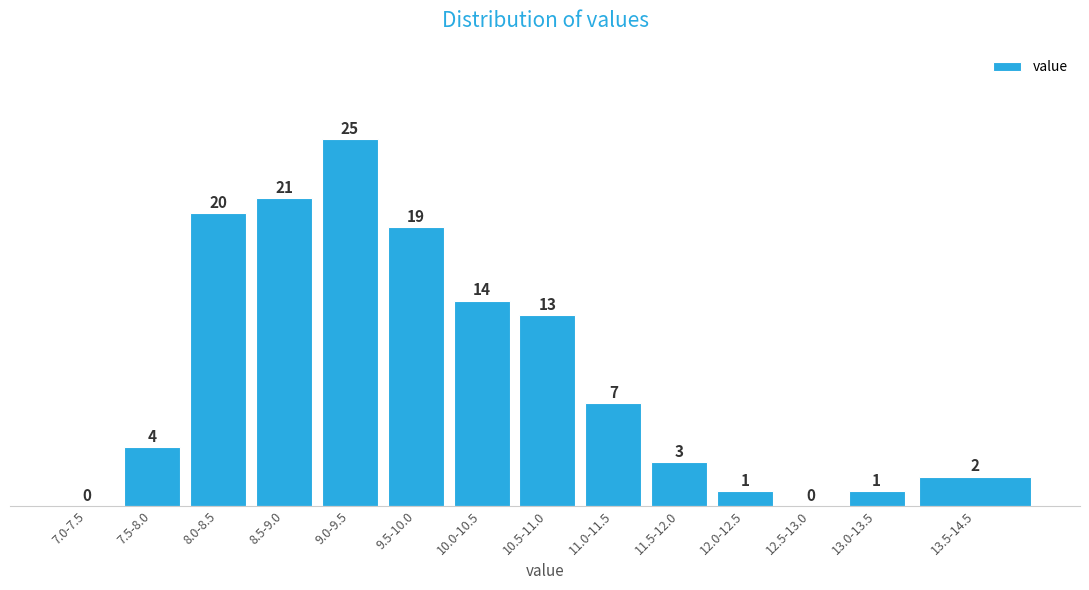

Reading left to right, list all the values displayed in this chart.

7.0-7.5=0	7.5-8.0=4	8.0-8.5=20	8.5-9.0=21	9.0-9.5=25	9.5-10.0=19	10.0-10.5=14	10.5-11.0=13	11.0-11.5=7	11.5-12.0=3	12.0-12.5=1	12.5-13.0=0	13.0-13.5=1	13.5-14.5=2